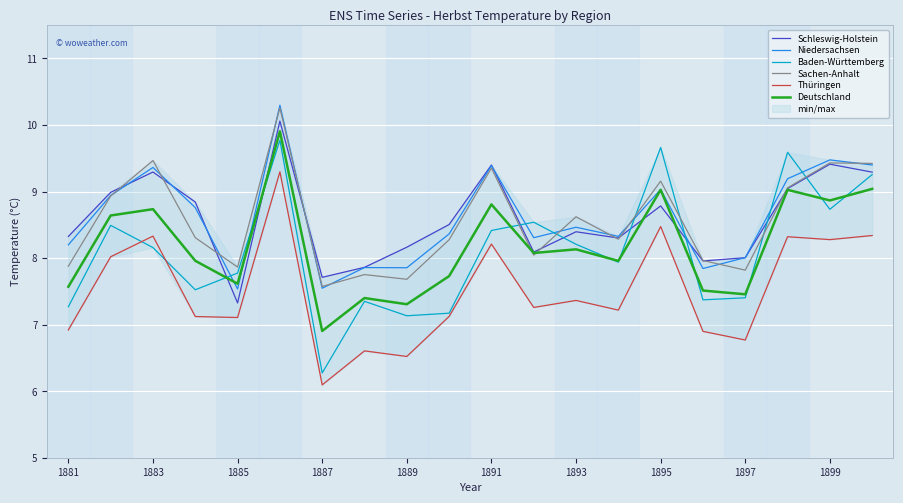

Which category has the lowest value in the Baden-Württemberg series?

1887